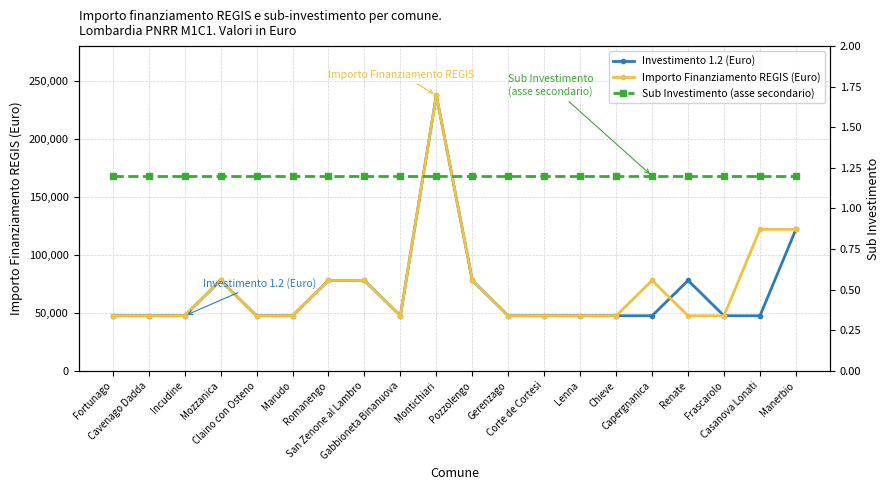

True or false: Sub Investimento (asse secondario) has more than 2 interior local peaks.

False